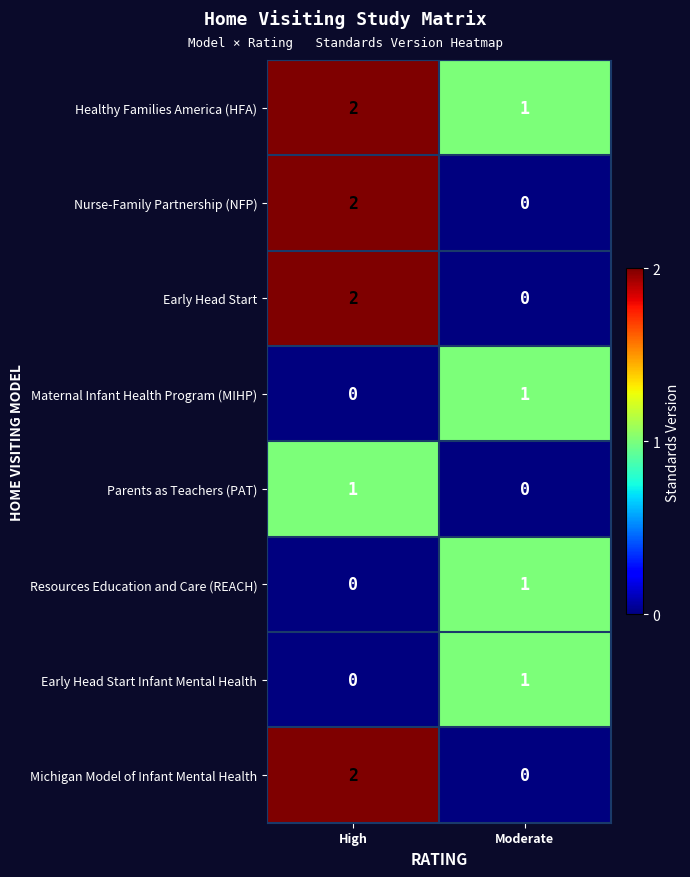

At which label does Early Head Start reach its peak?

High